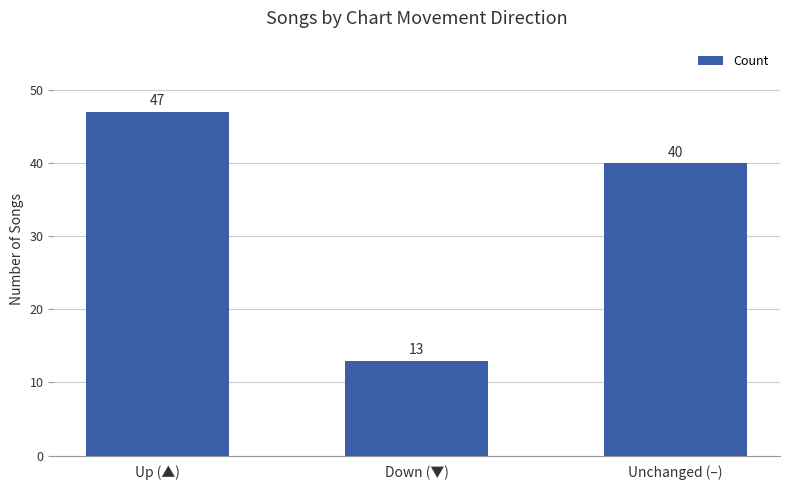

What is the difference between the values at Unchanged (–) and Up (▲)?

7